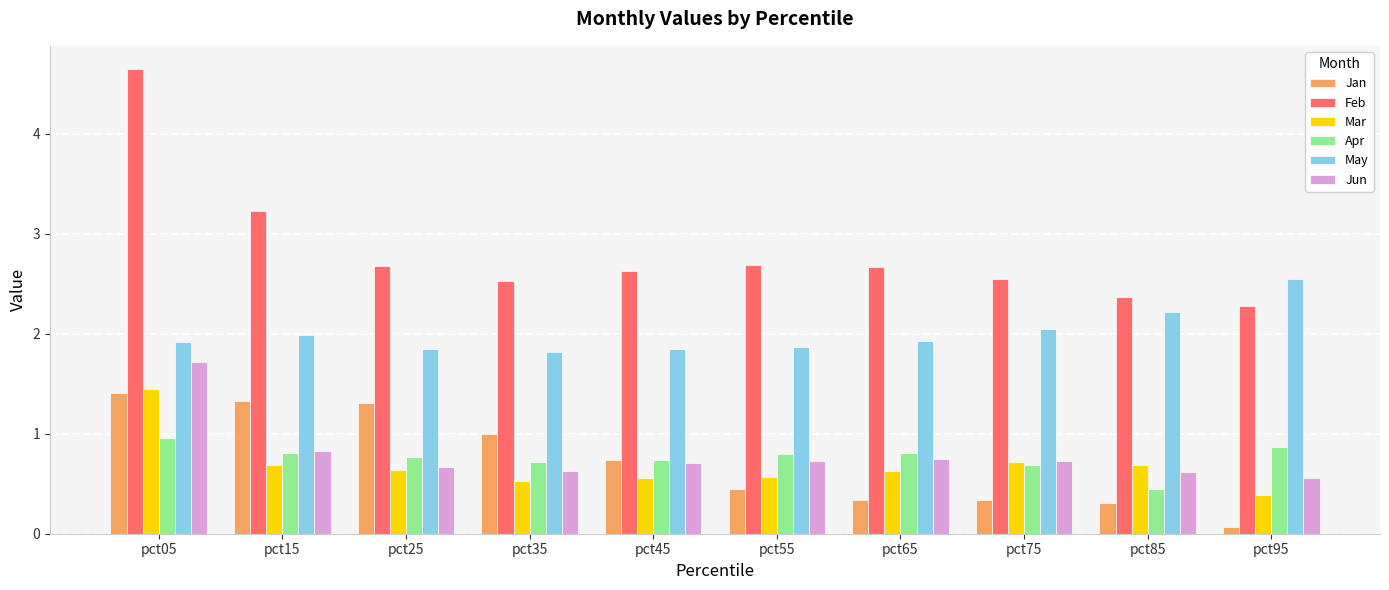

The Apr series shows 0.6 at pct85. True or false?

False